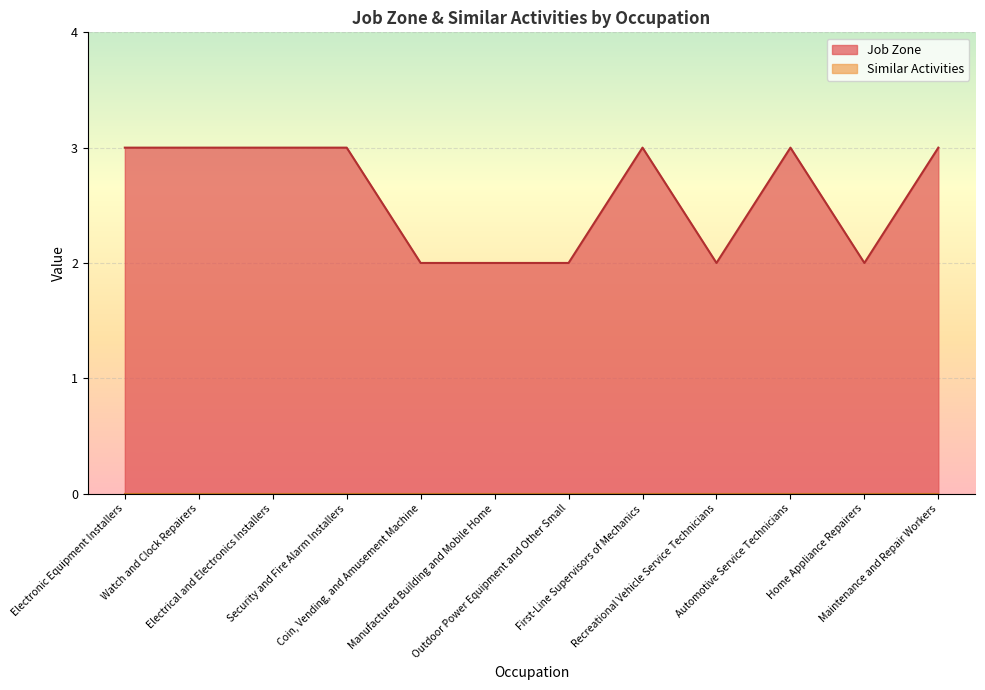

Approximately how many times larger is the value at Automotive Service Technicians compared to Electrical and Electronics Installers?

1.0